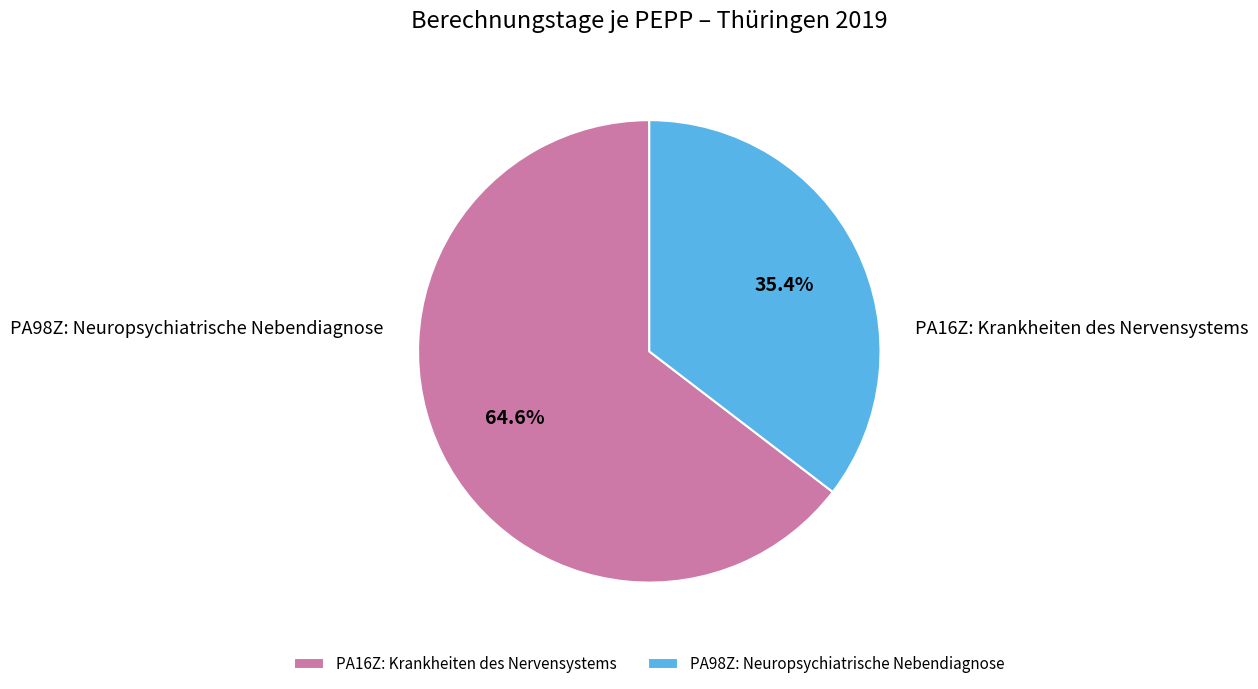

To the nearest percent, what percentage of the pie is PA98Z: Neuropsychiatrische Nebendiagnose?

35%